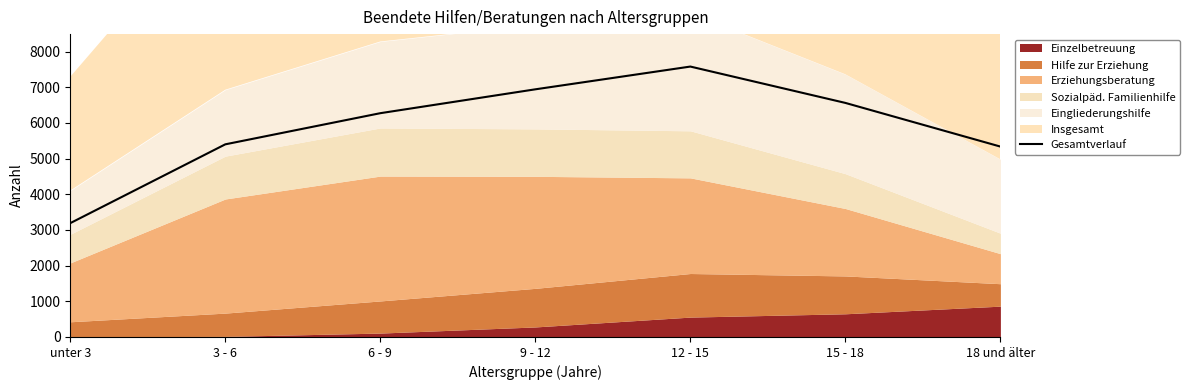

At which label is the value closest to 5385?

3 - 6